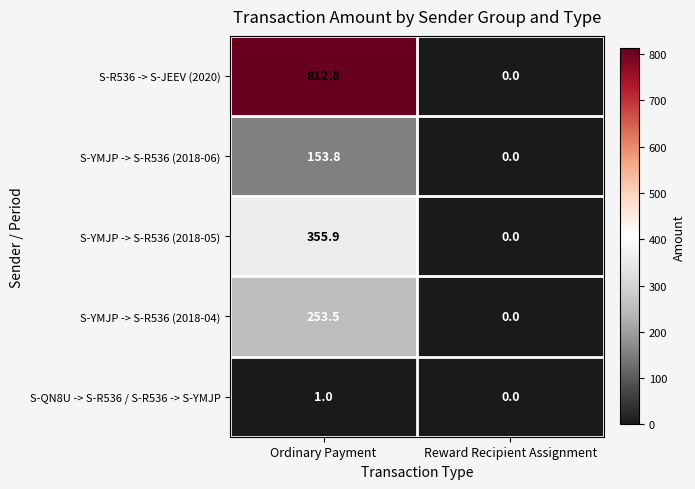

At which category is the sum across all series the highest?

Ordinary Payment